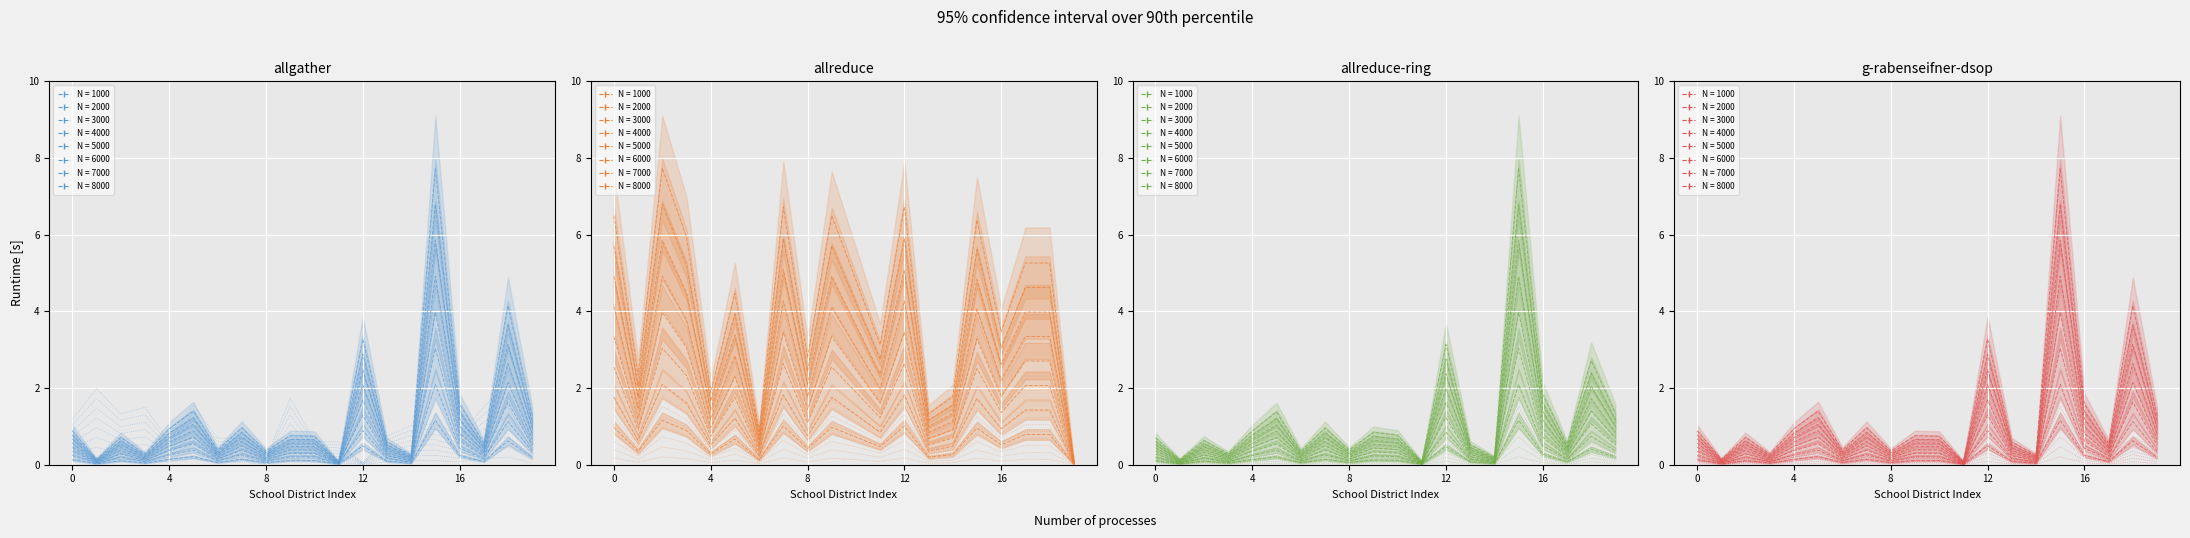

What is the greatest value displayed?

7.7